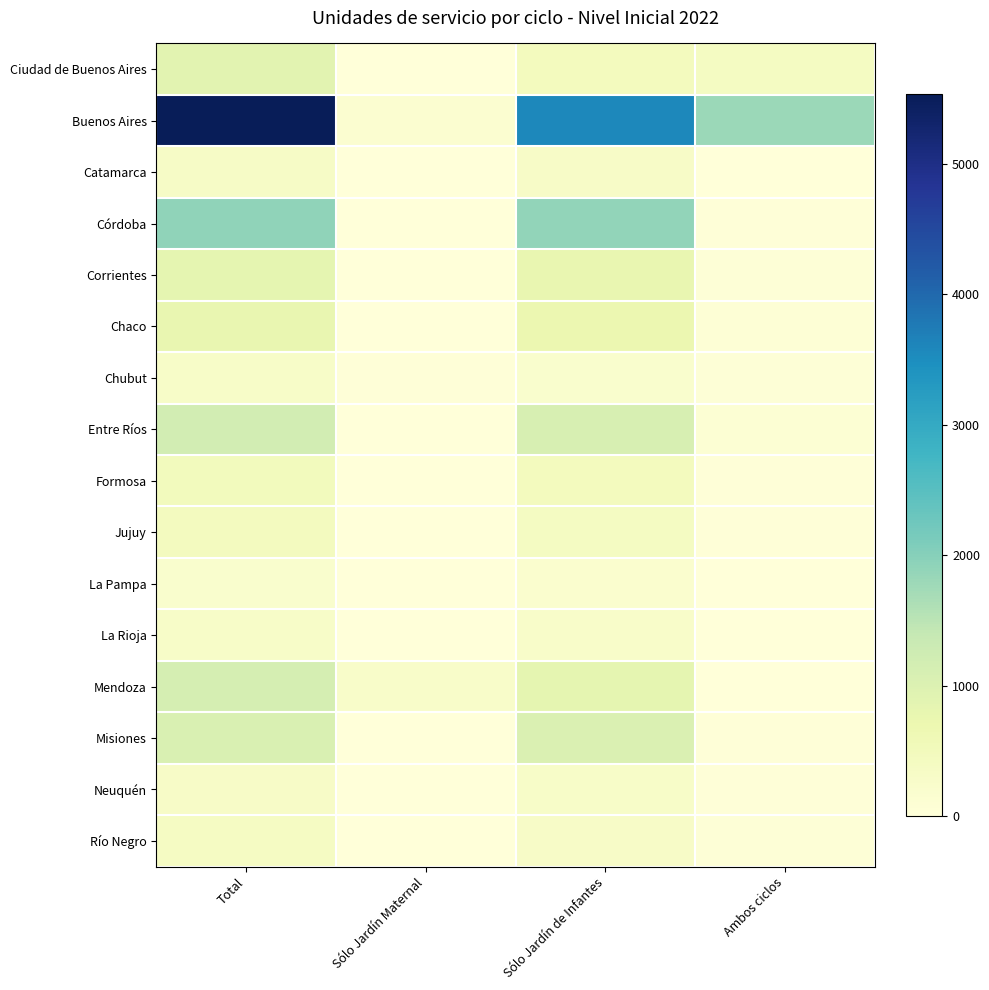

Which series changed the most between Sólo Jardín Maternal and Ambos ciclos?

Buenos Aires